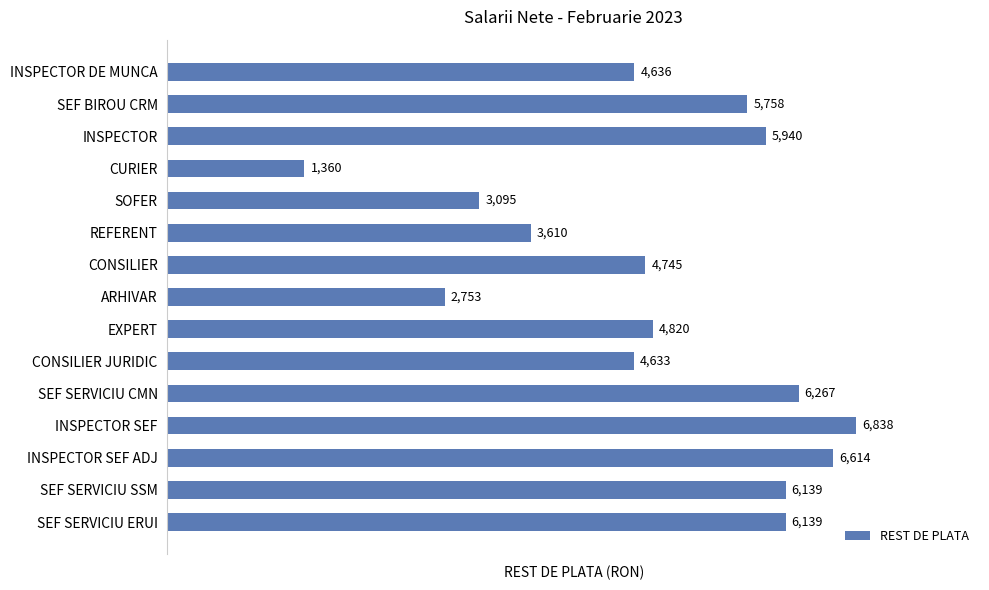

The chart shows a value of 4745 at CONSILIER. True or false?

True